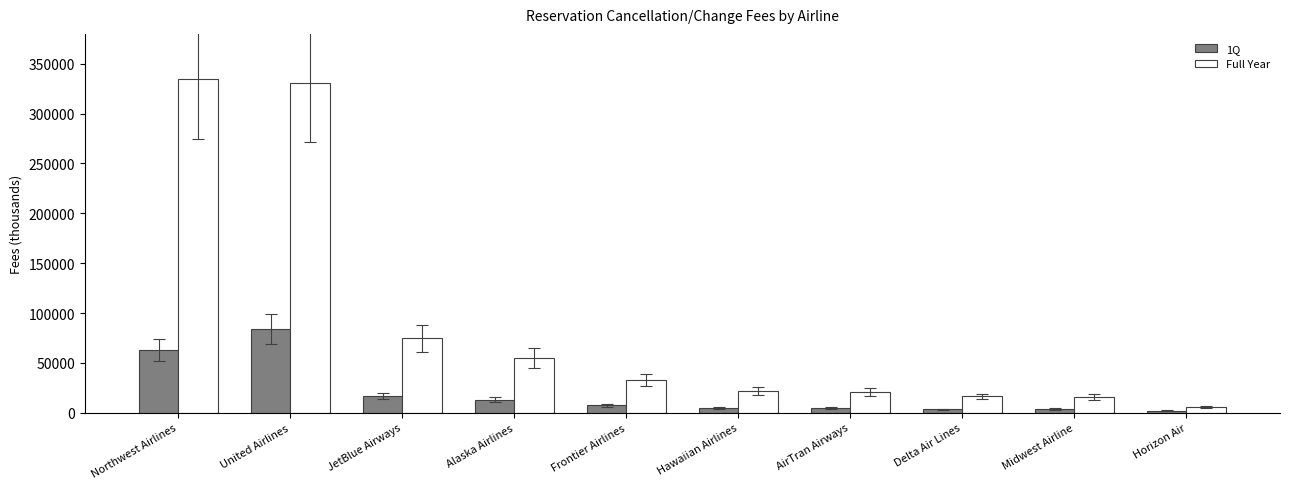

How many categories are shown in the chart?

10